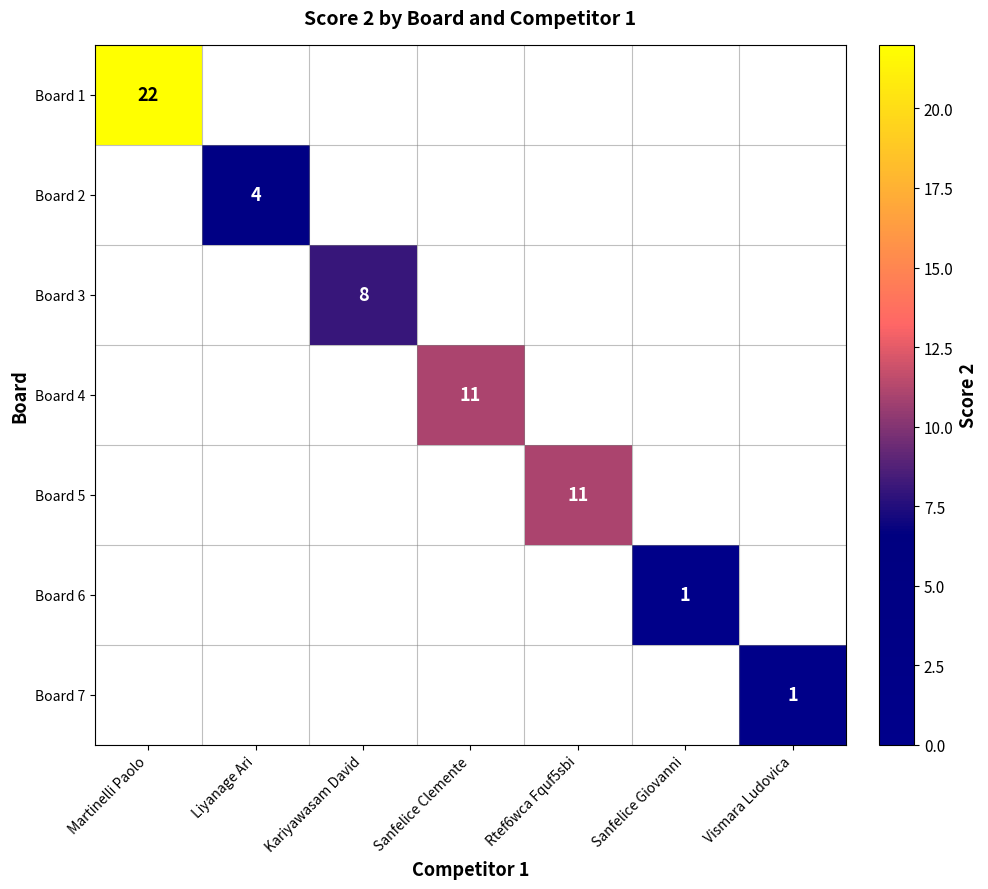

The value of Board 2 at Liyanage Ari is 2. True or false?

False